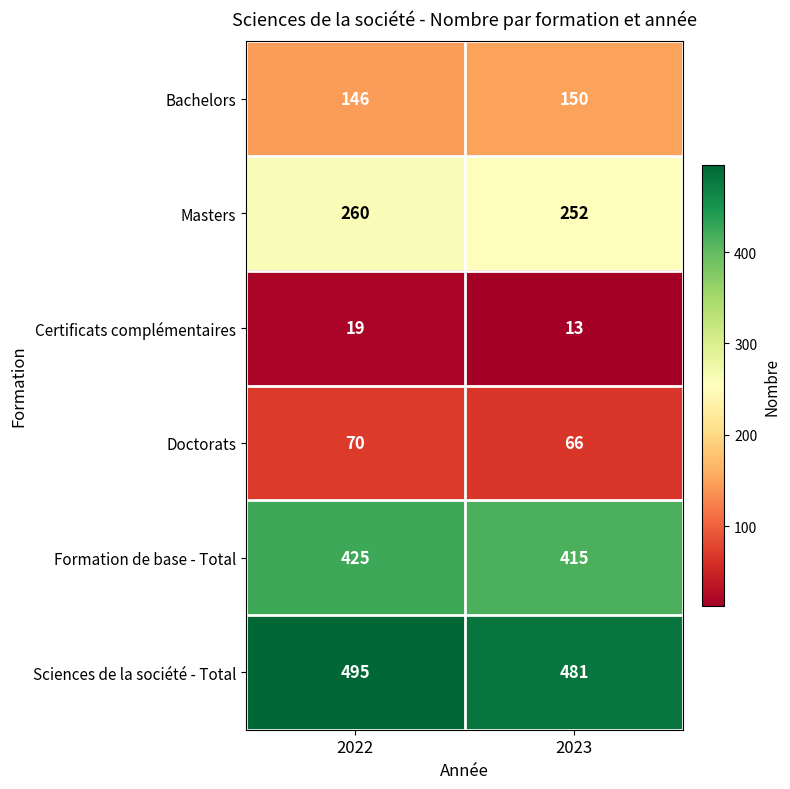

Reading right to left, extract all data points from this chart.

Bachelors: 2023=150	2022=146
Masters: 2023=252	2022=260
Certificats complémentaires: 2023=13	2022=19
Doctorats: 2023=66	2022=70
Formation de base - Total: 2023=415	2022=425
Sciences de la société - Total: 2023=481	2022=495